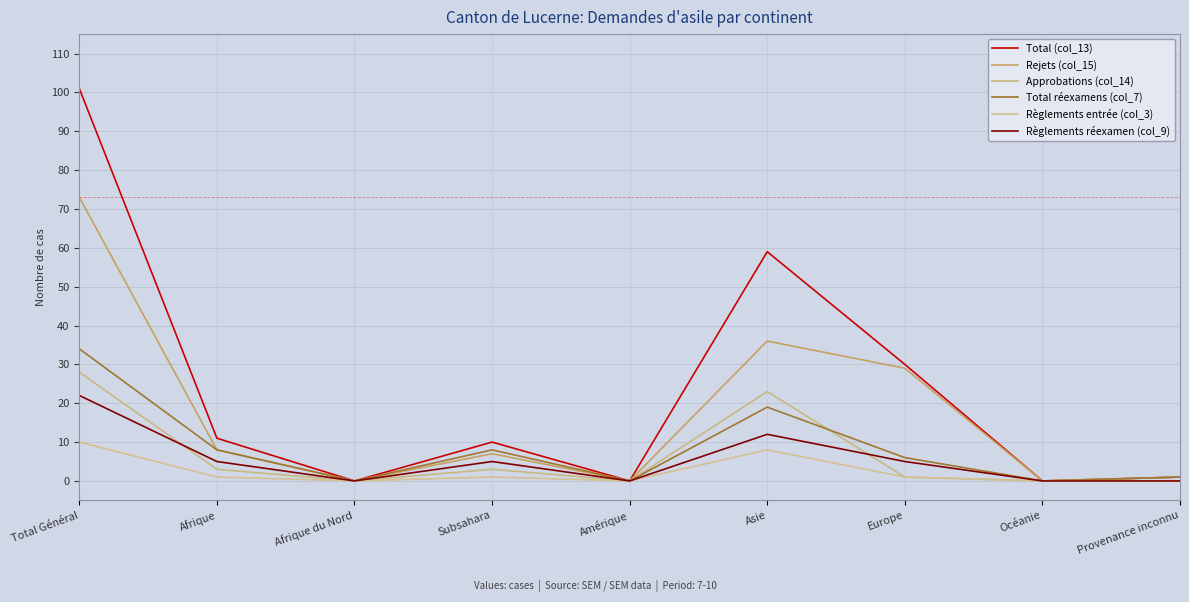

What is the maximum value shown in the chart?

101